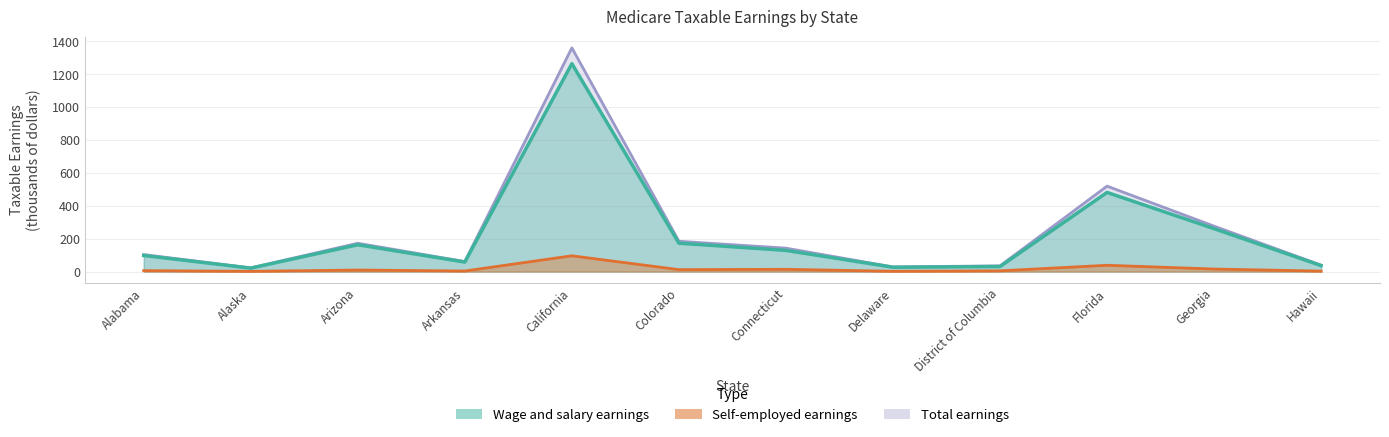

Between Arkansas and District of Columbia, which series saw the biggest shift?

Wage and salary earnings